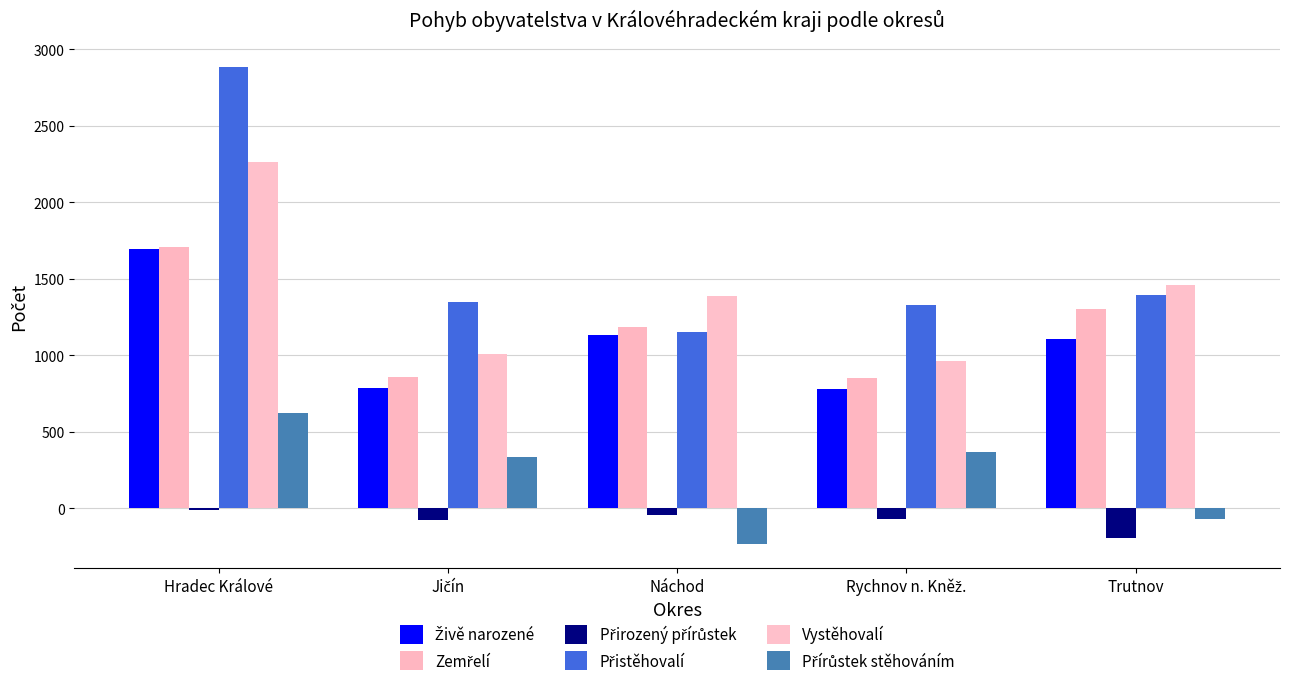

What is the minimum value shown in the chart?

-235